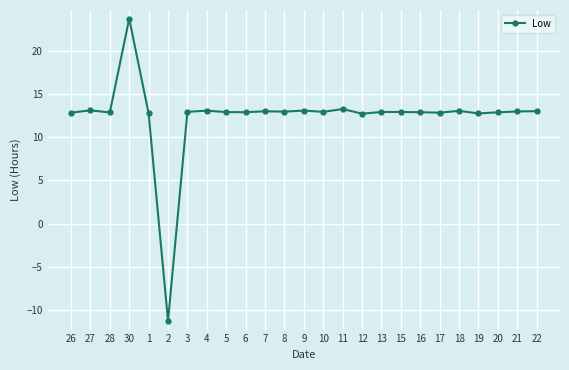

True or false: there are more than 1 points higher than both neighbors.

True